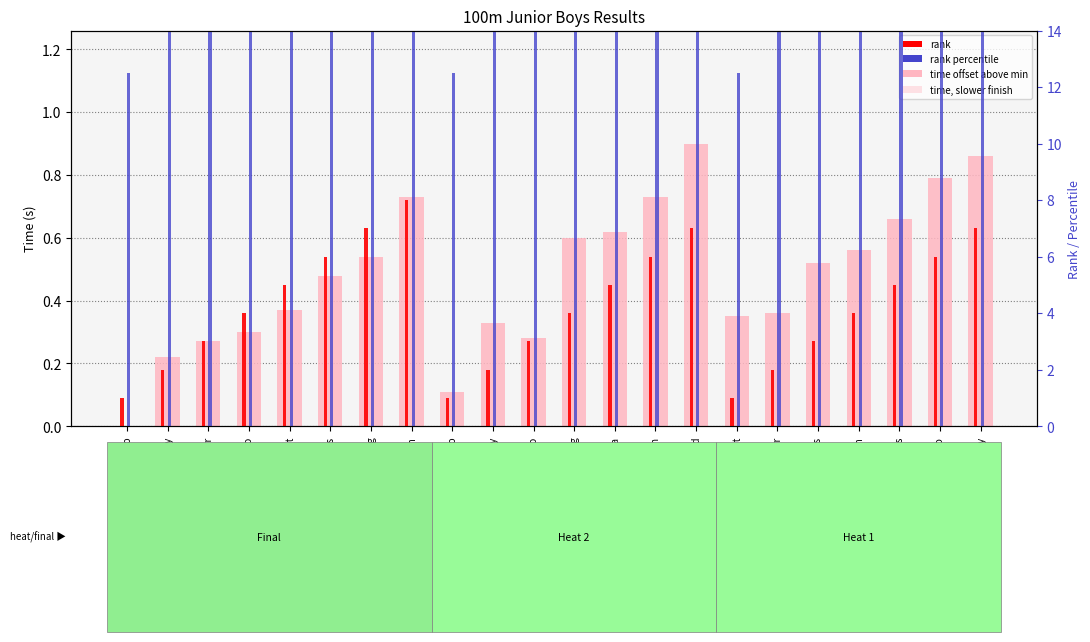

The value of rank at Robins is 5.0. True or false?

True